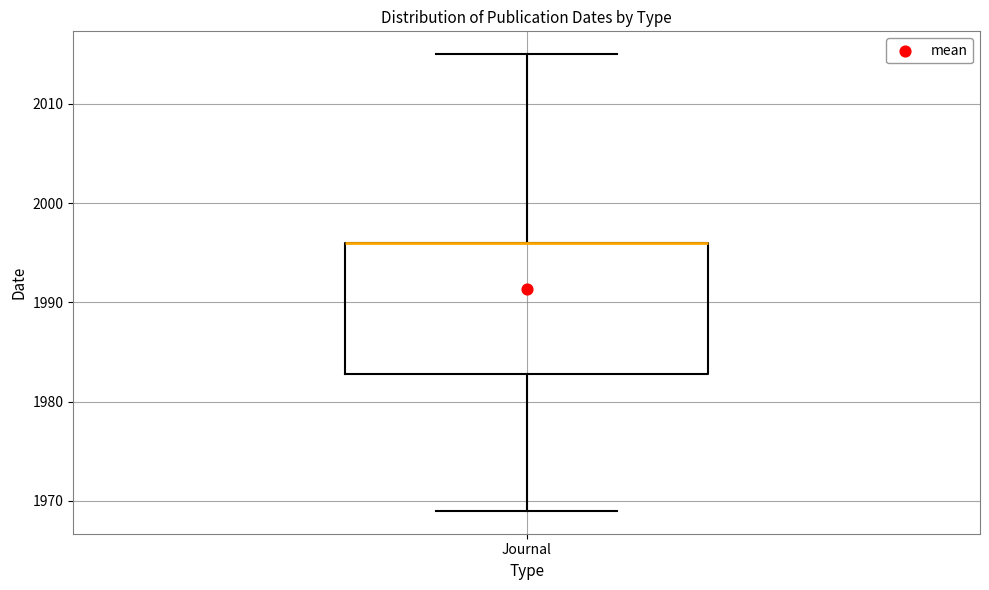

Where is the upper edge of the box for Journal on the y-axis? The values are not printed on the chart, so give them approximately, as read against the axis.

1996